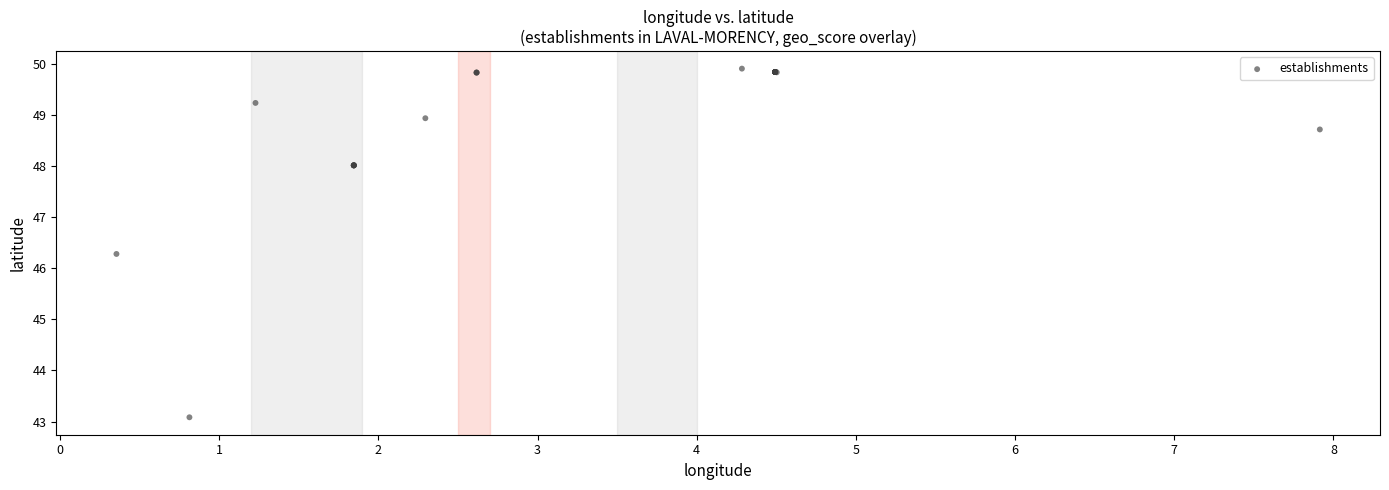

What Y value in the scatter plot is closest to 46?

46.3